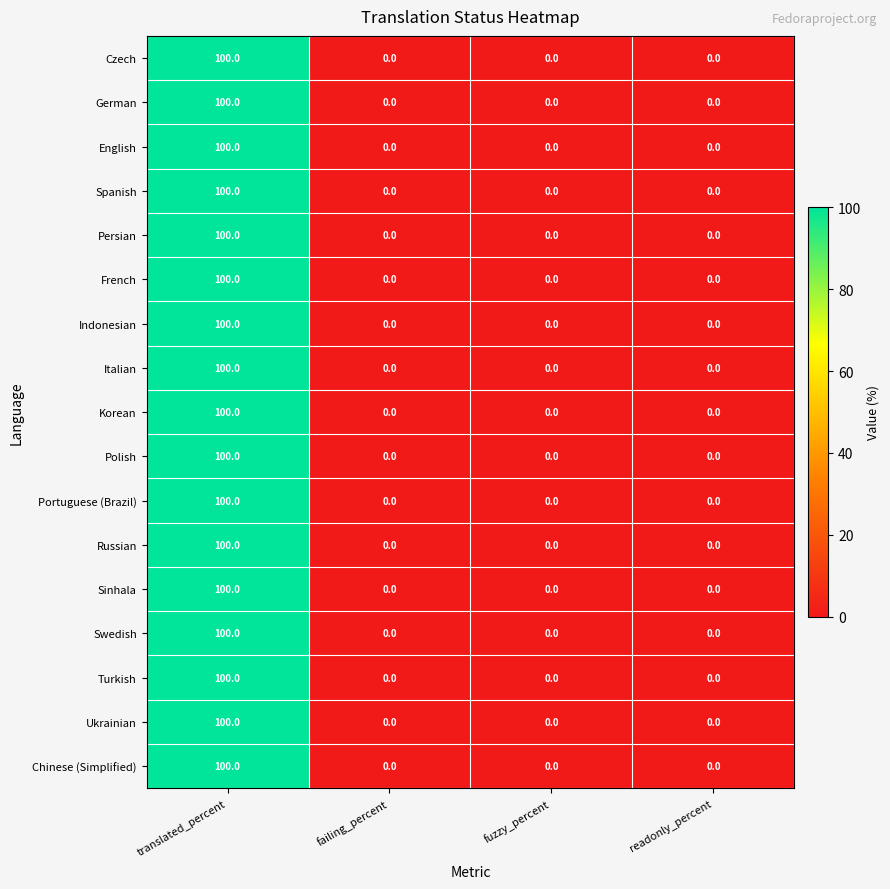

The value of Italian at failing_percent is 51. True or false?

False